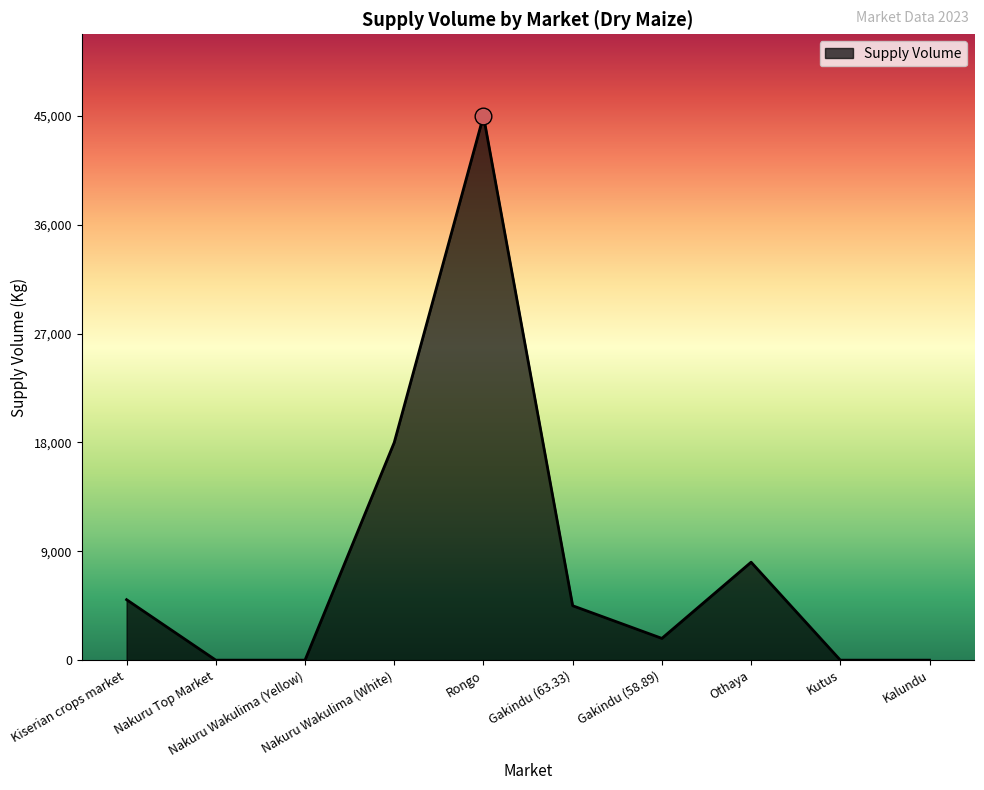

What is the average value?

8240